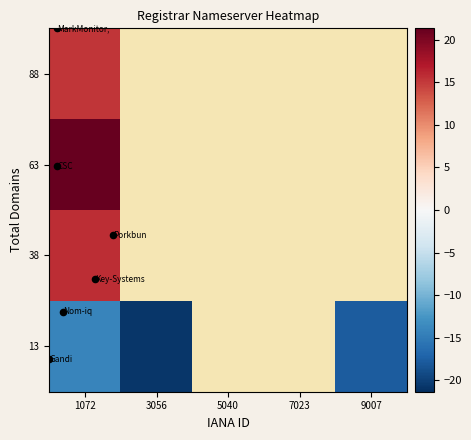

What is the minimum value for 38?

15.8